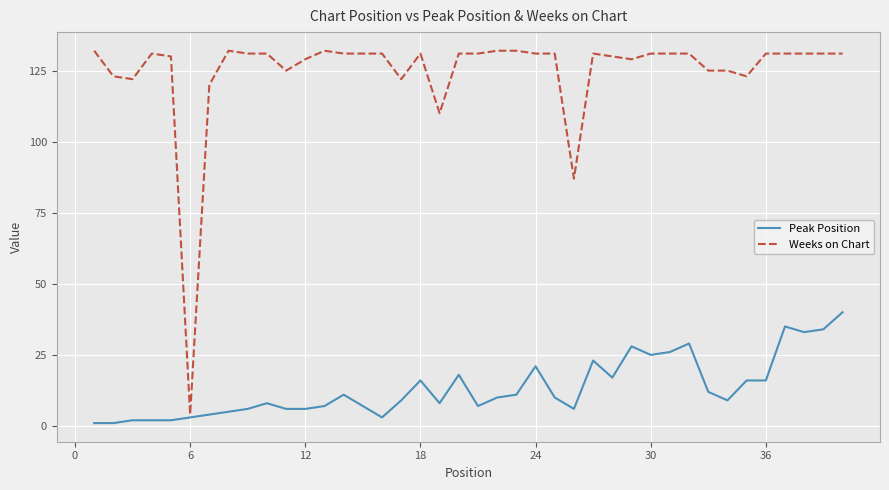

What is the greatest value displayed?

132